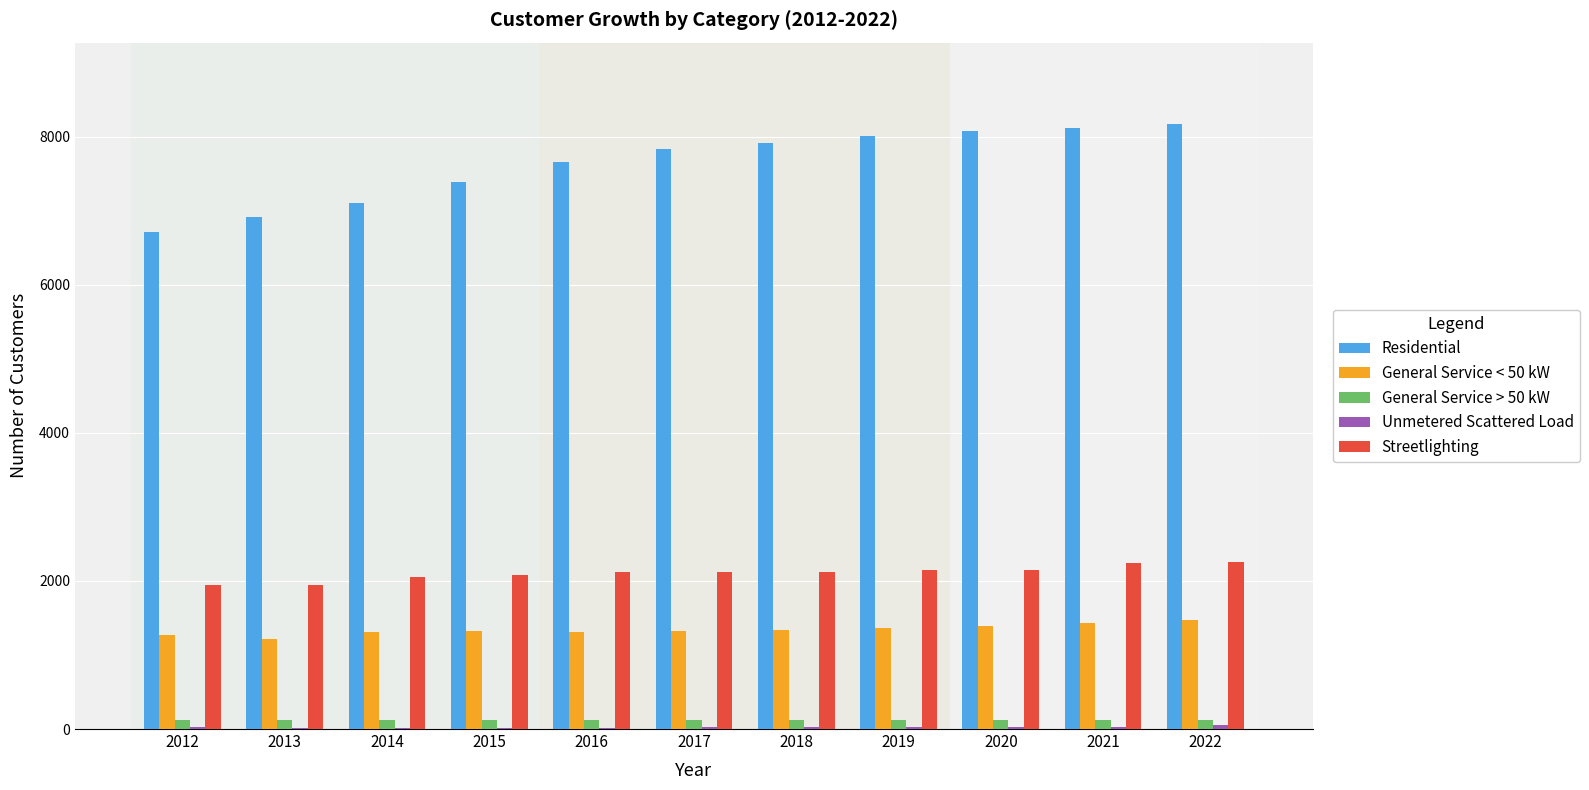

Count the number of data series in this chart.

5